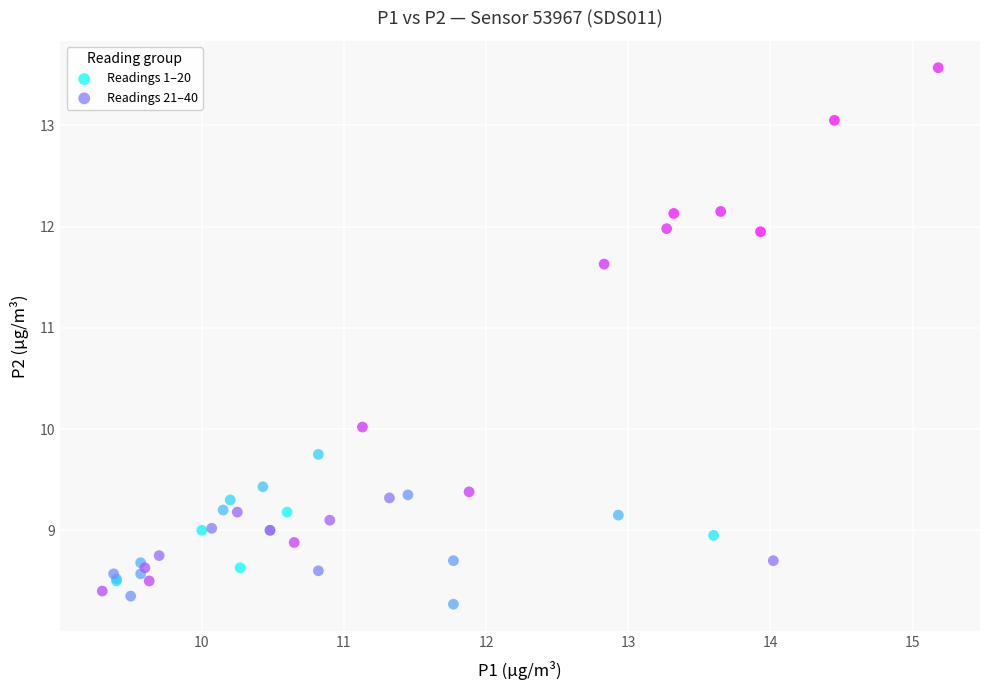

Which series has the largest Y range (max minus min)?

Readings 21–40